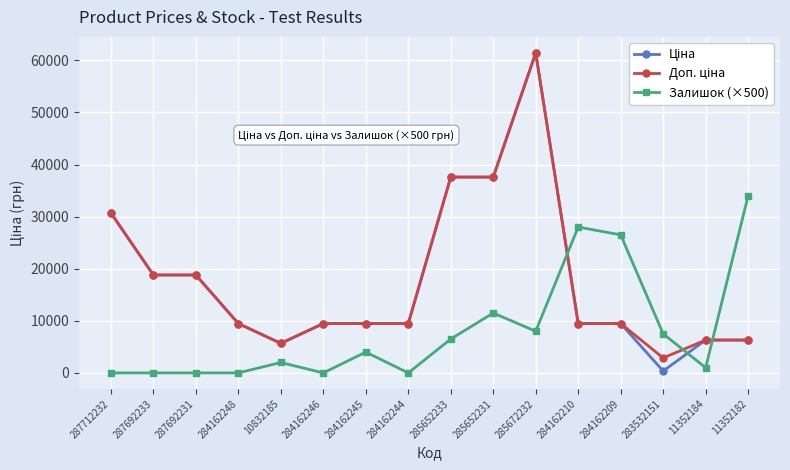

At which category is the sum across all series the highest?

285672232